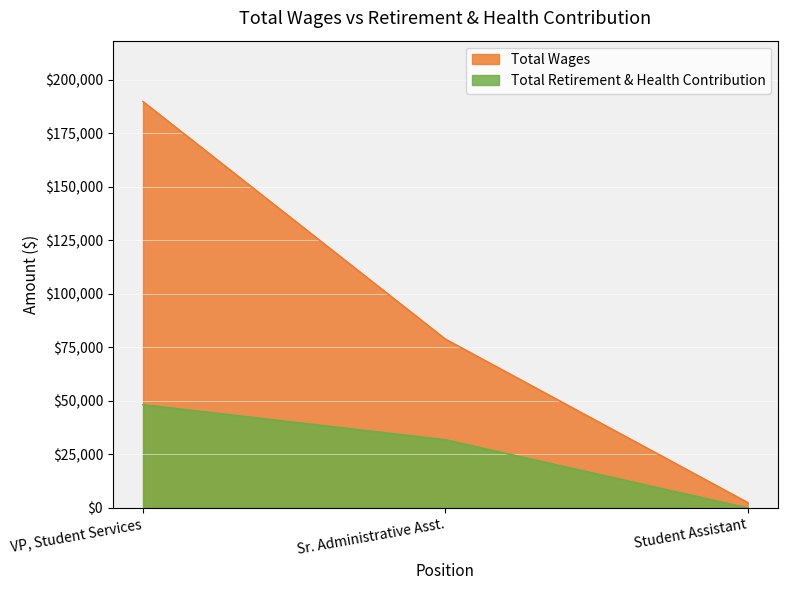

What is the difference between the values at Student Assistant and Sr. Administrative Asst.?

31830